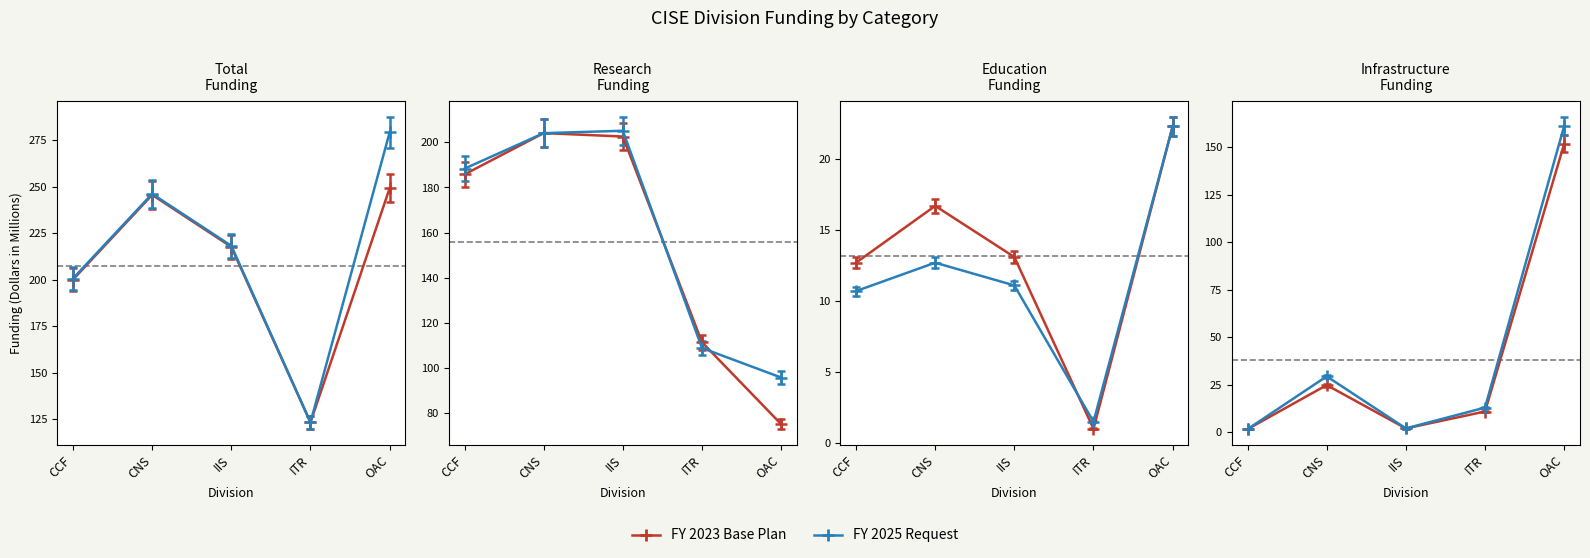

Which category has the highest value across all series?

OAC